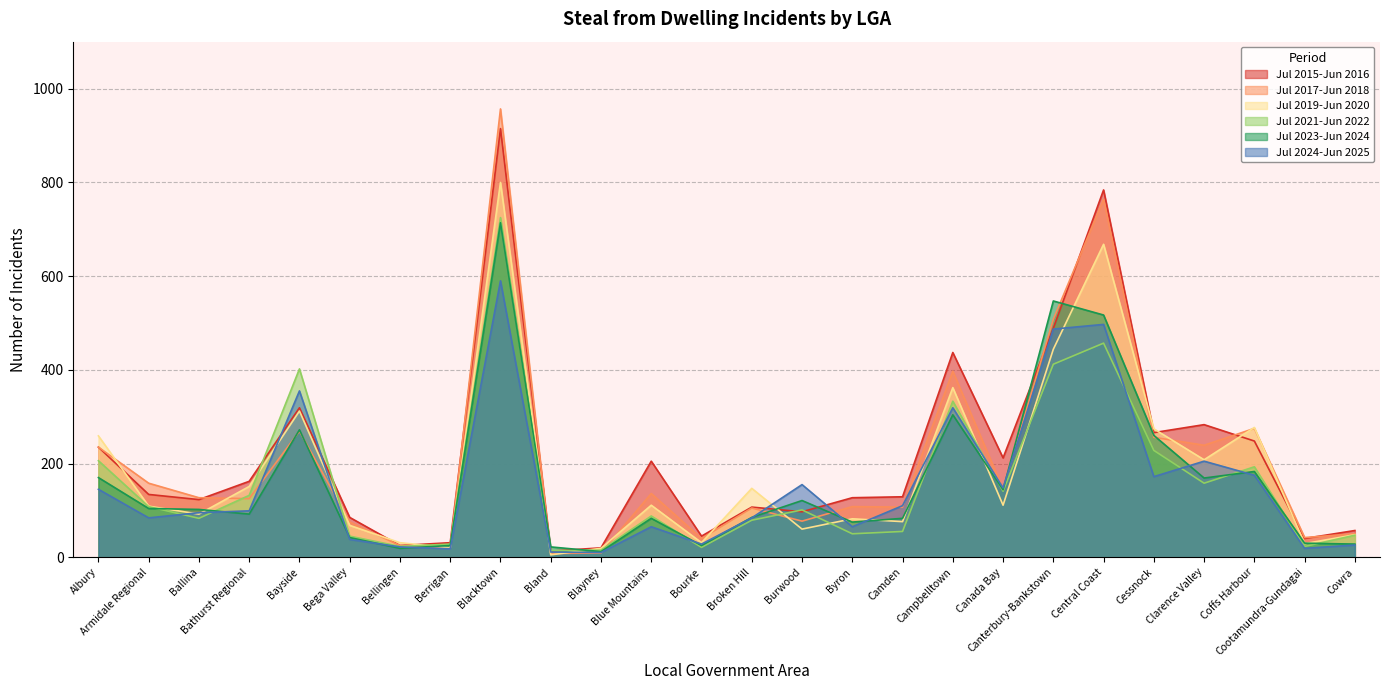

At how many categories does at least one series exceed 438?

3